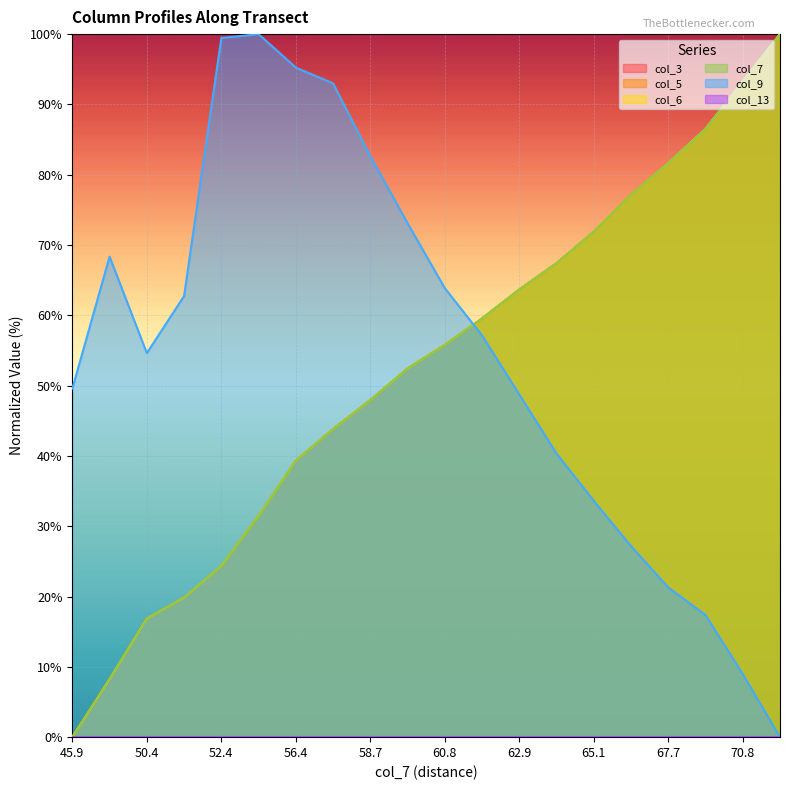

How many values in col_3 are above zero?

19